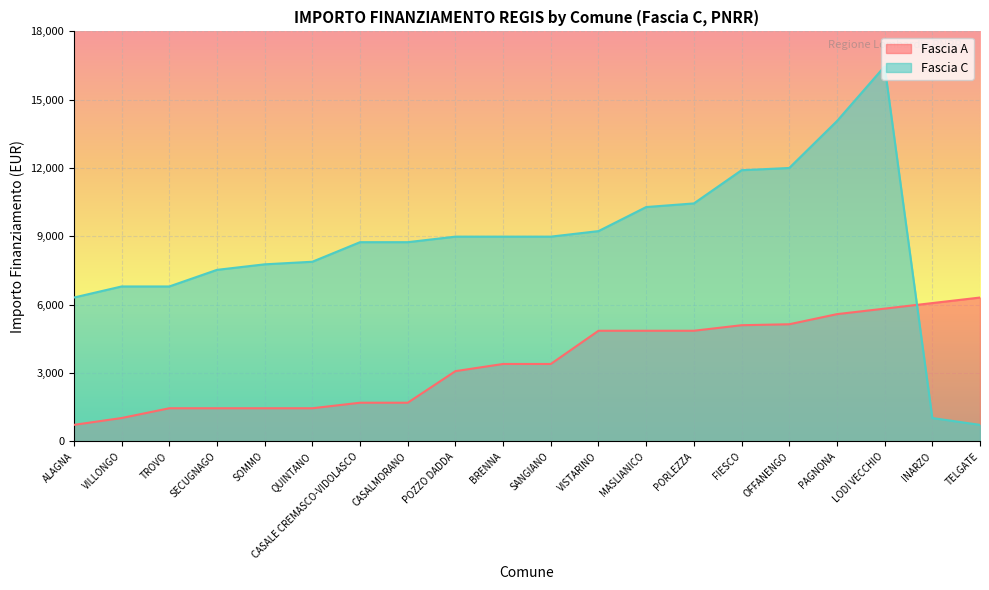

Rank the series by their average value, from lowest to highest.

Fascia A, Fascia C